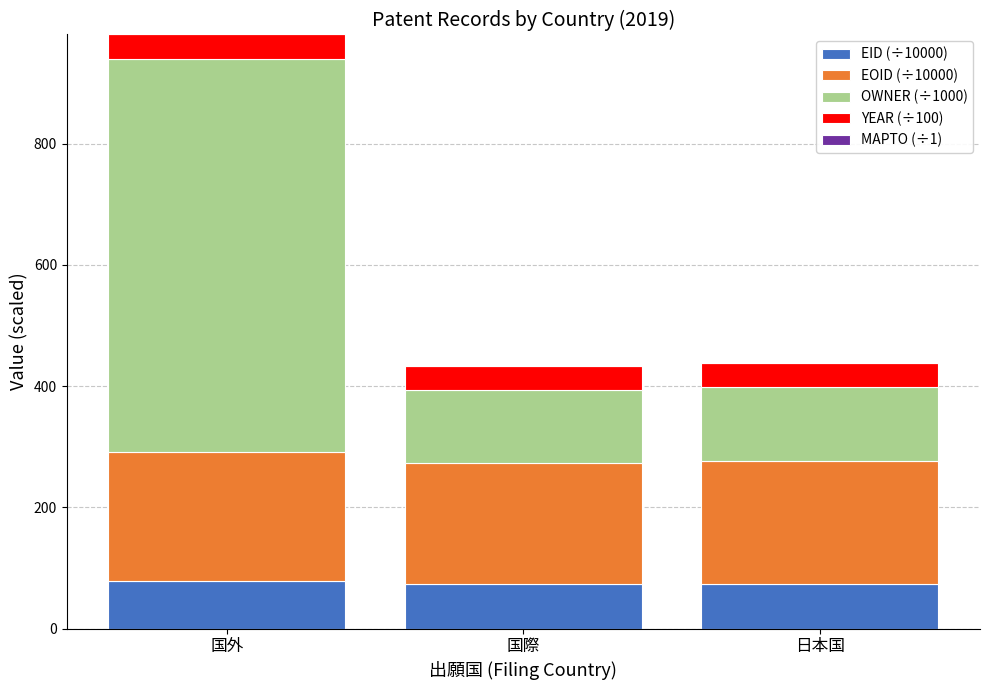

Count the number of categories in the chart.

3